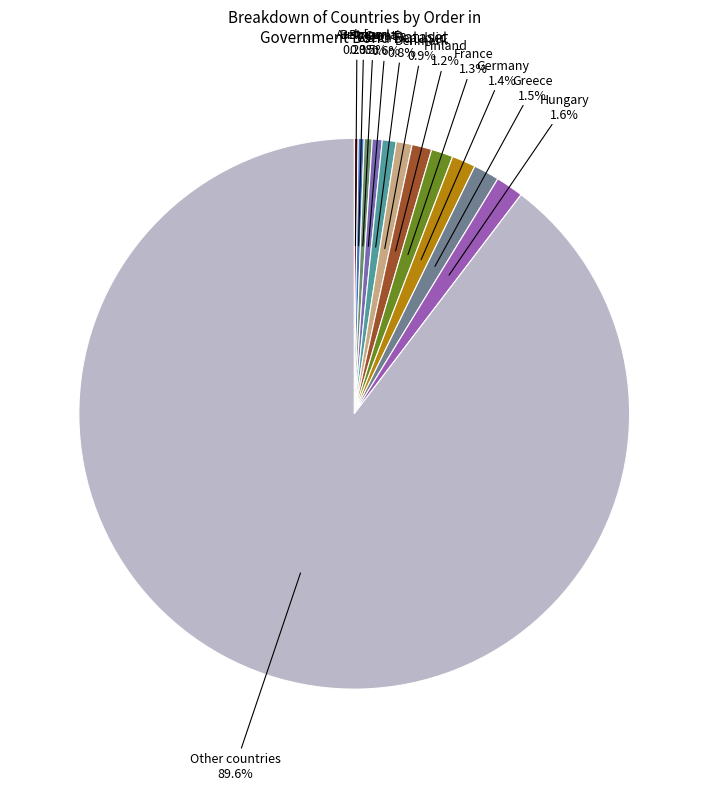

To the nearest percent, what is the difference between the largest and smallest slice percentages?

89%